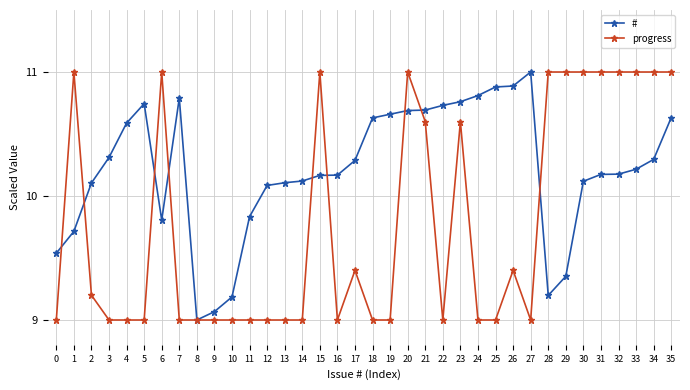

Which series ends up on top after the final intersection of progress and #?

progress